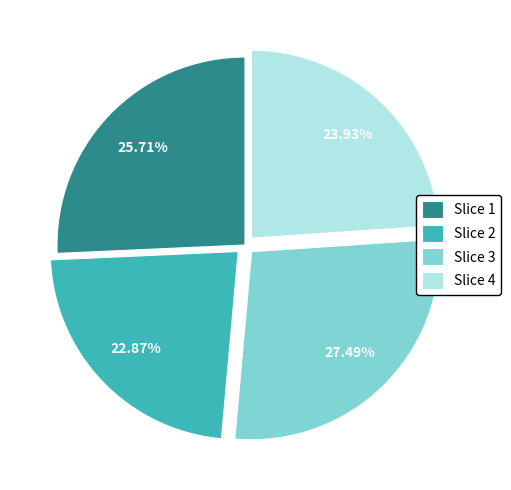

Rank the categories by value from lowest to highest.

Slice 2, Slice 4, Slice 1, Slice 3